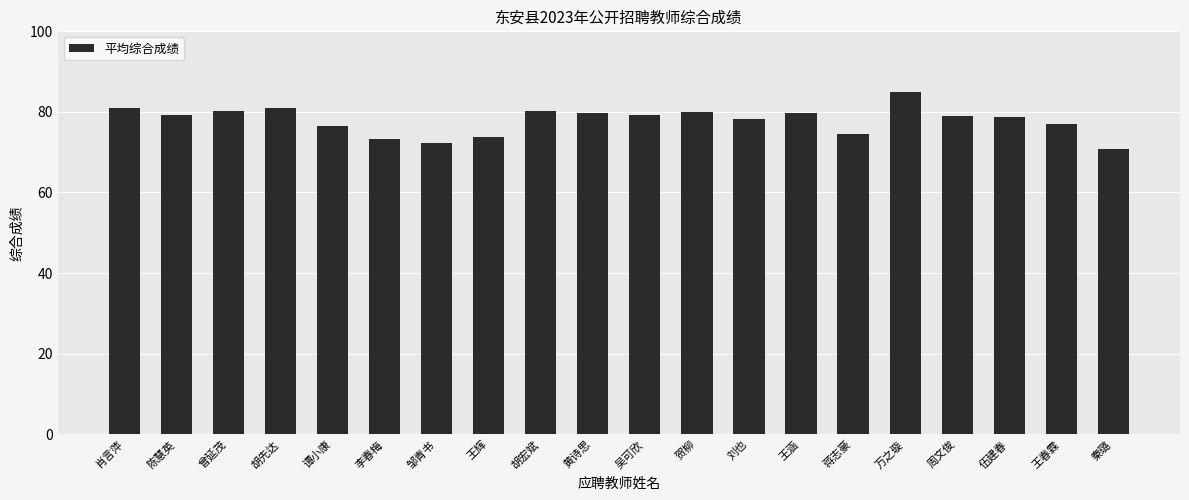

What is the smallest value displayed?

70.7